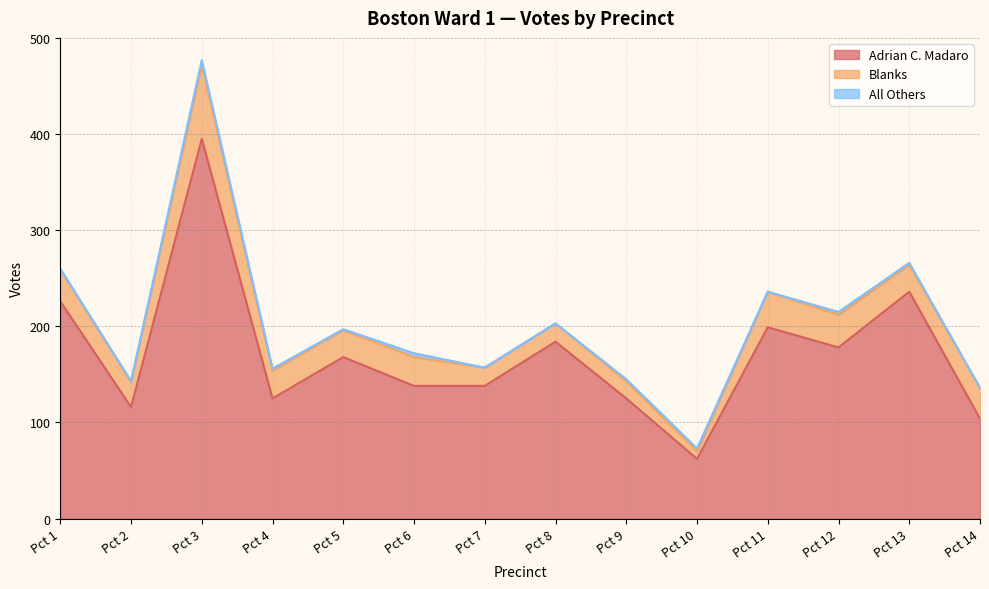

What is the value of the All Others point at the 2nd from the left?

1